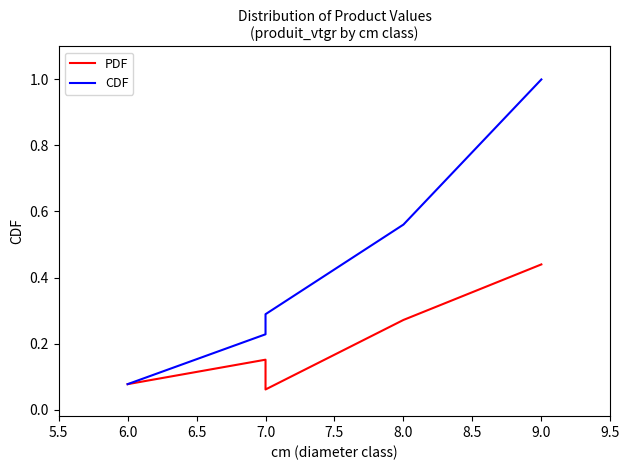

What is the label of the 4th point from the right?

7.0